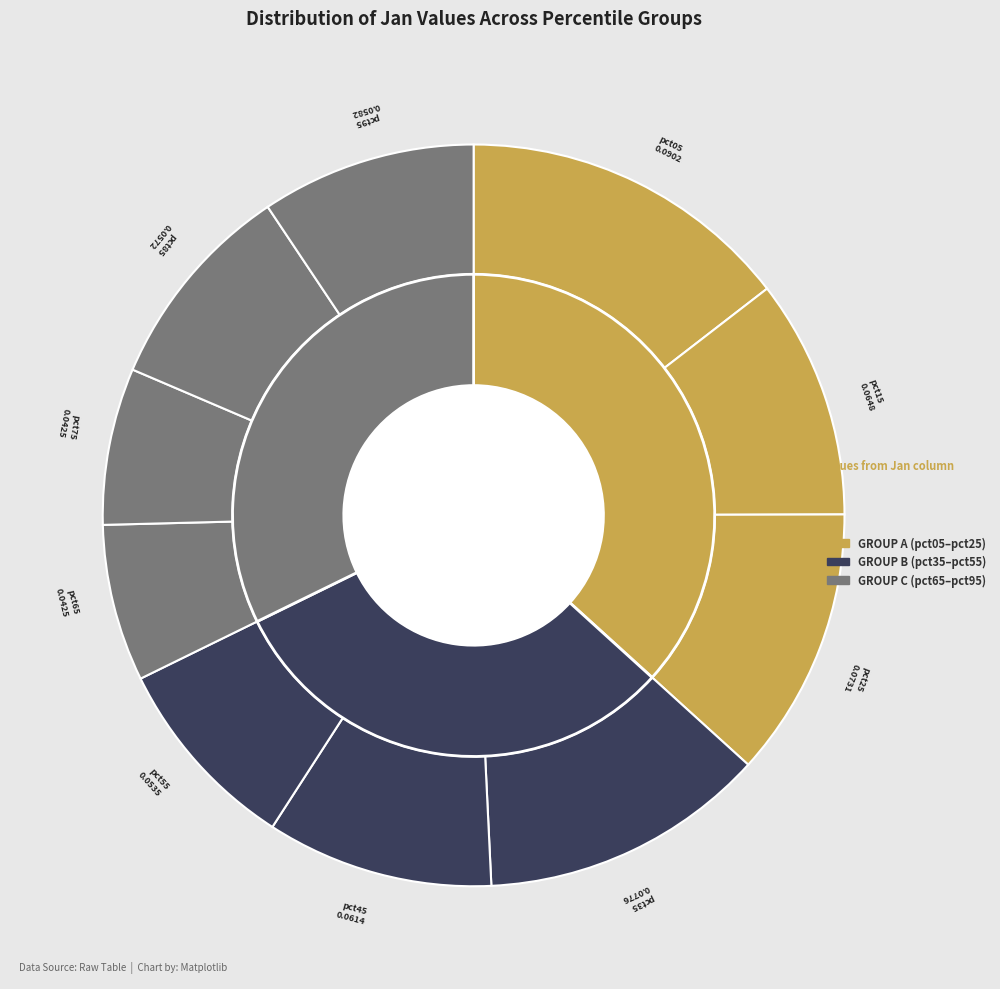

True or false: pct65 accounts for 7% of the total.

True